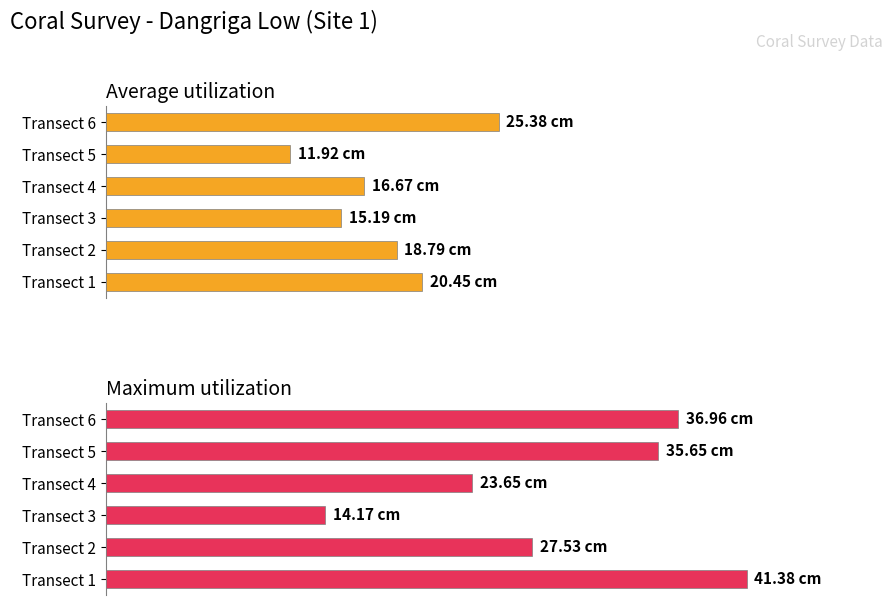

Which series changed the most between Transect 1 and Transect 3?

Maximum utilization